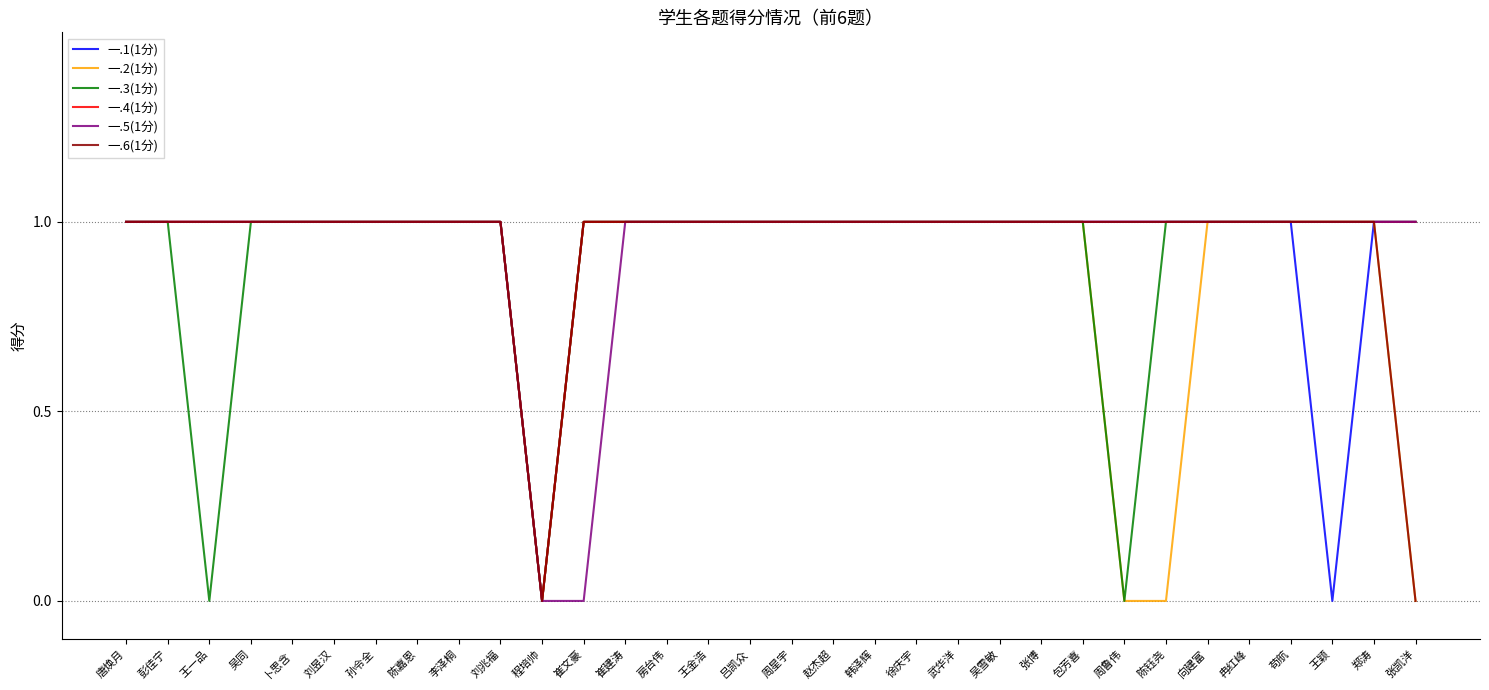

What is the total value across all series at 包芳喜?

6